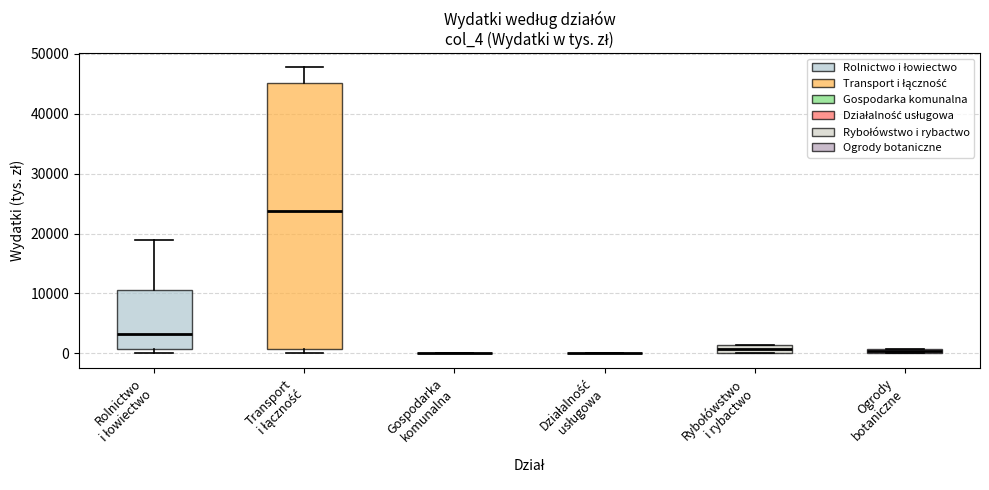

Where is the lower edge of the box for Rybołówstwo i rybactwo on the y-axis? The values are not printed on the chart, so give them approximately, as read against the axis.

0